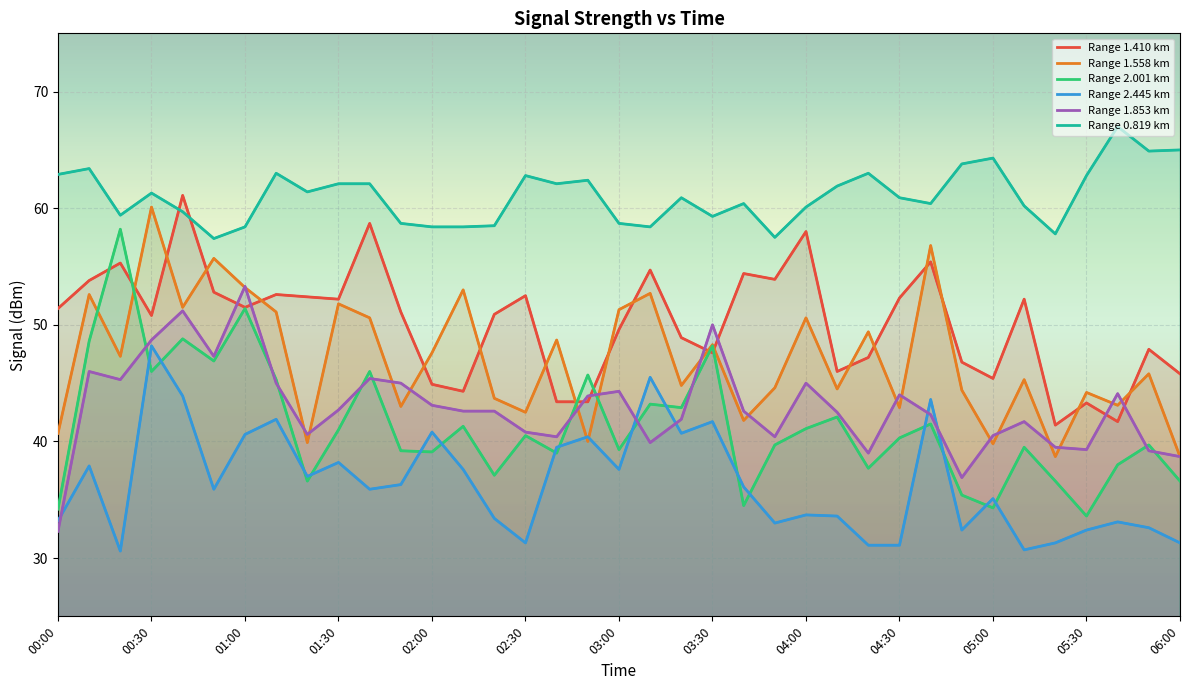

What position from the left is 01:00?

3